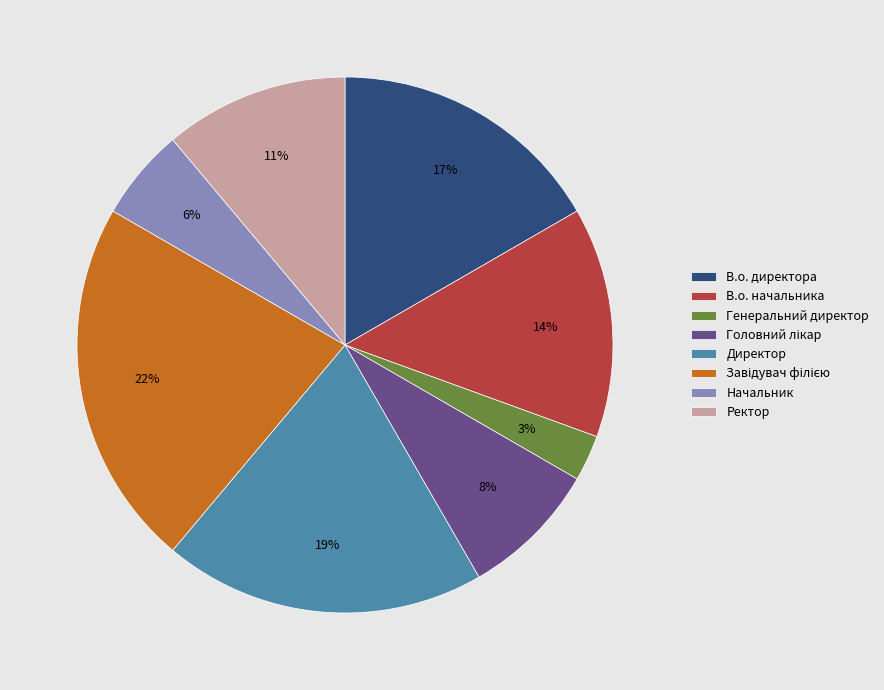

The Генеральний директор slice represents 16% of the pie. True or false?

False